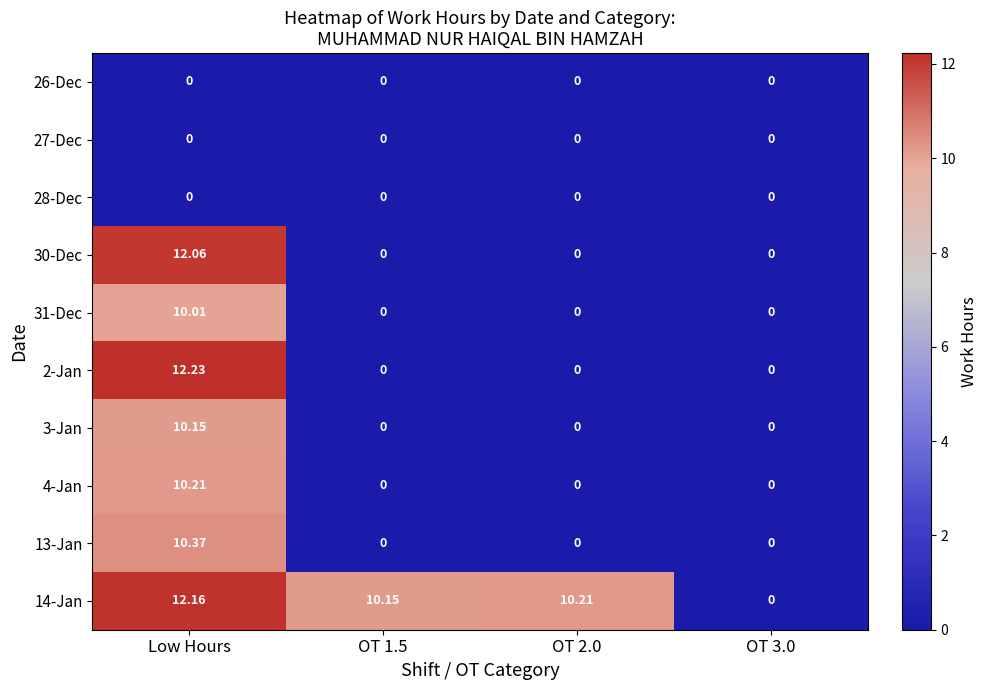

Which label corresponds to the largest value in the chart?

Low Hours